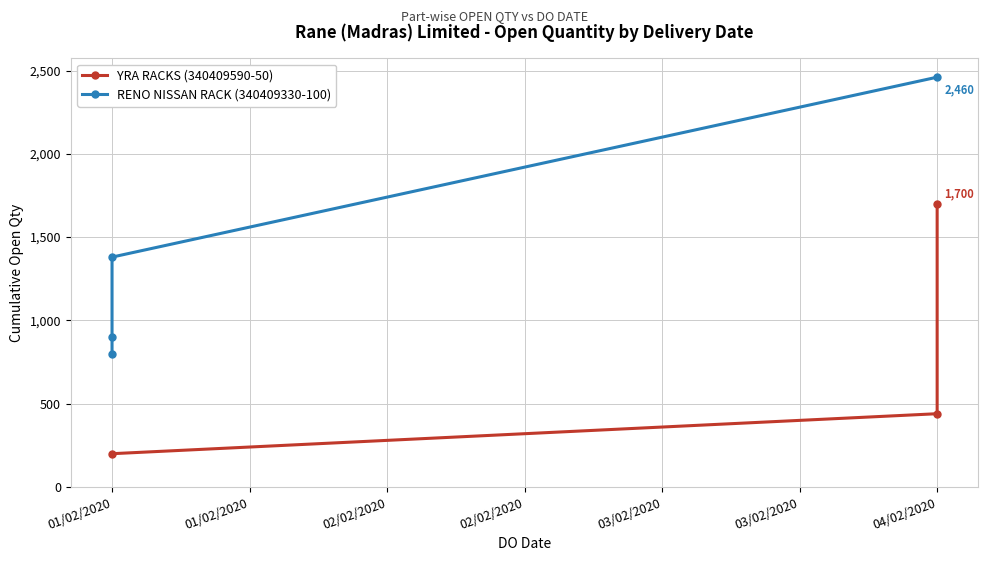

What is the sum of all values?

2340